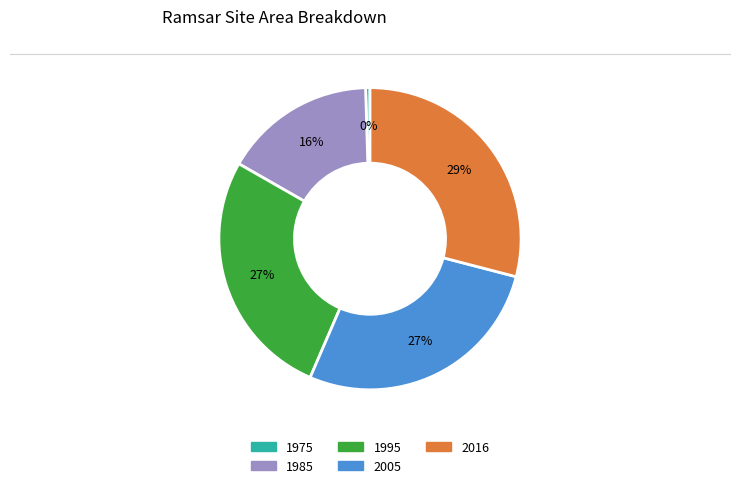

Is the sum of 1985 and 2016 greater than half?

No